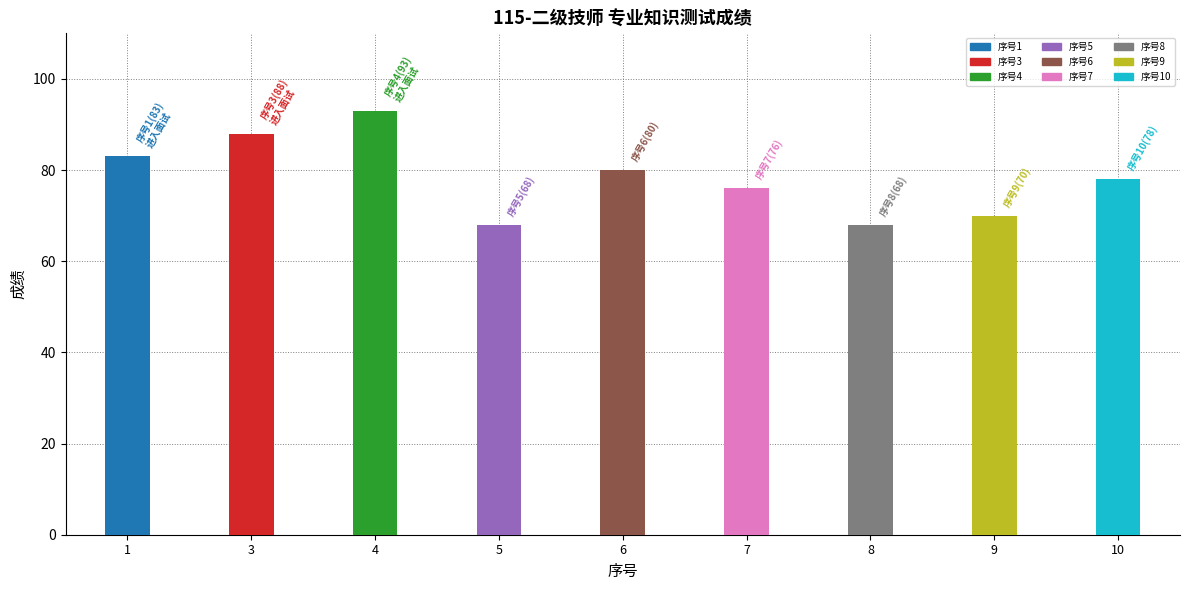

What value does the data have at 8?

68